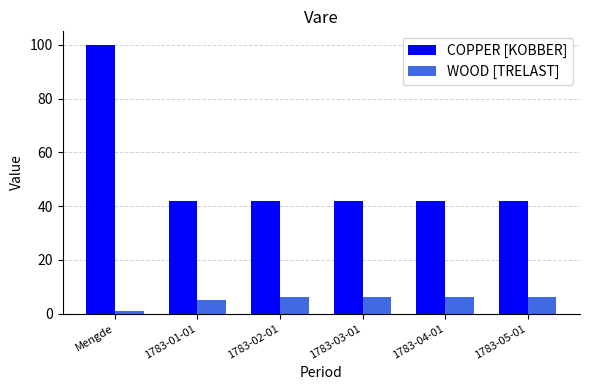

Is the value of COPPER [KOBBER] at Mengde greater than the value of WOOD [TRELAST] at 1783-05-01?

Yes